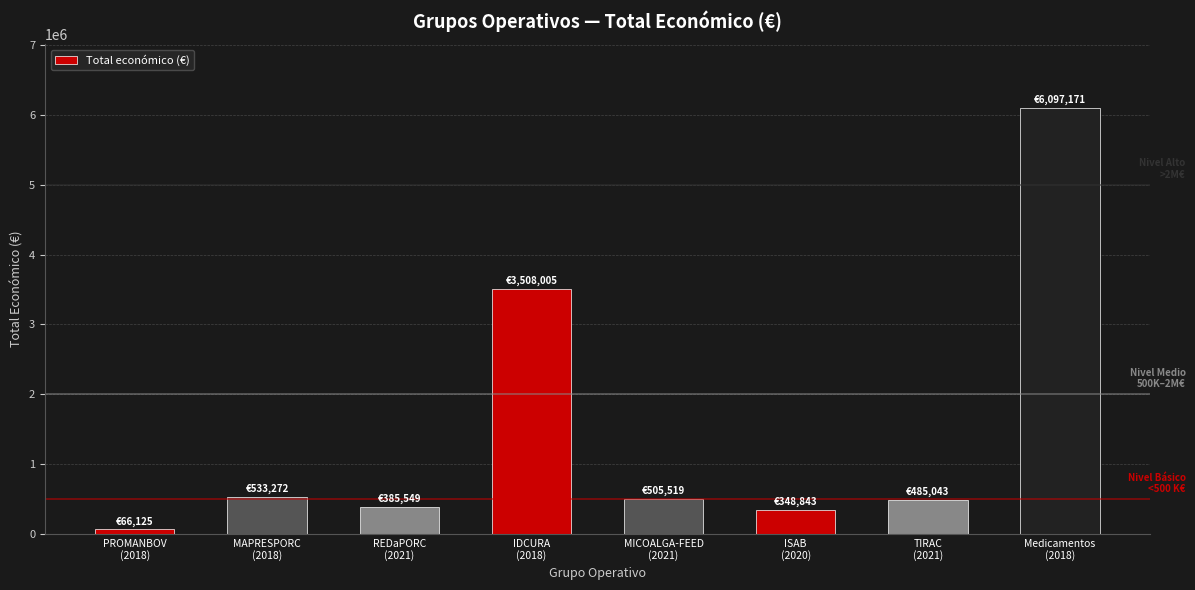

Is it true that the value at MAPRESPORC
(2018) is 232737?

False